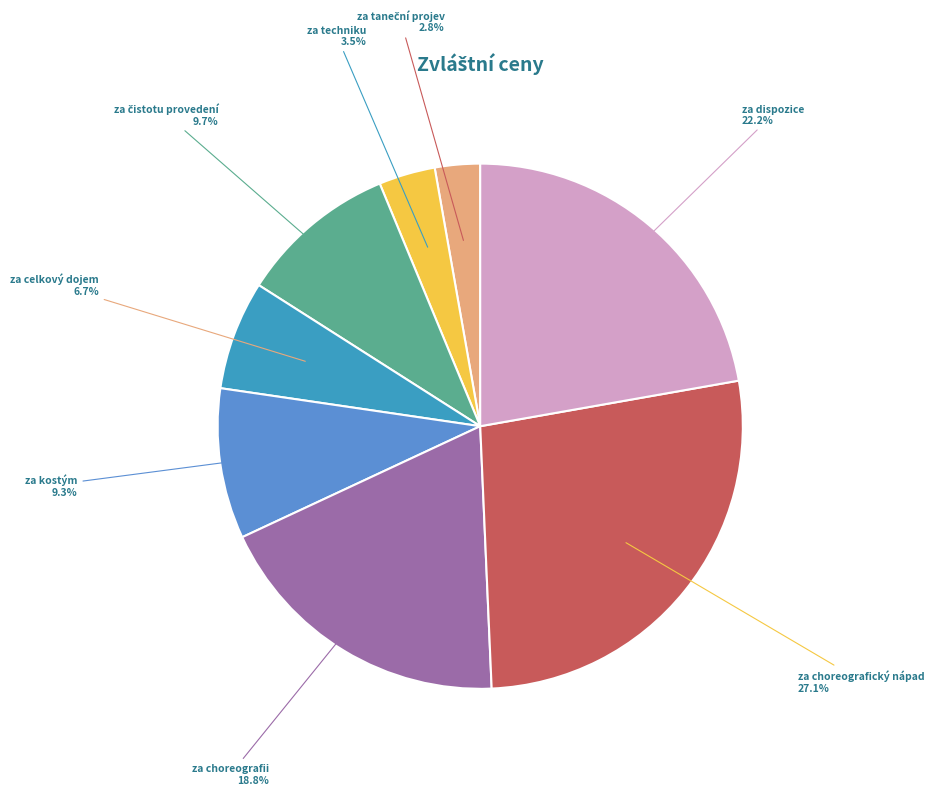

To the nearest percent, what portion does za choreografický nápad represent?

27%